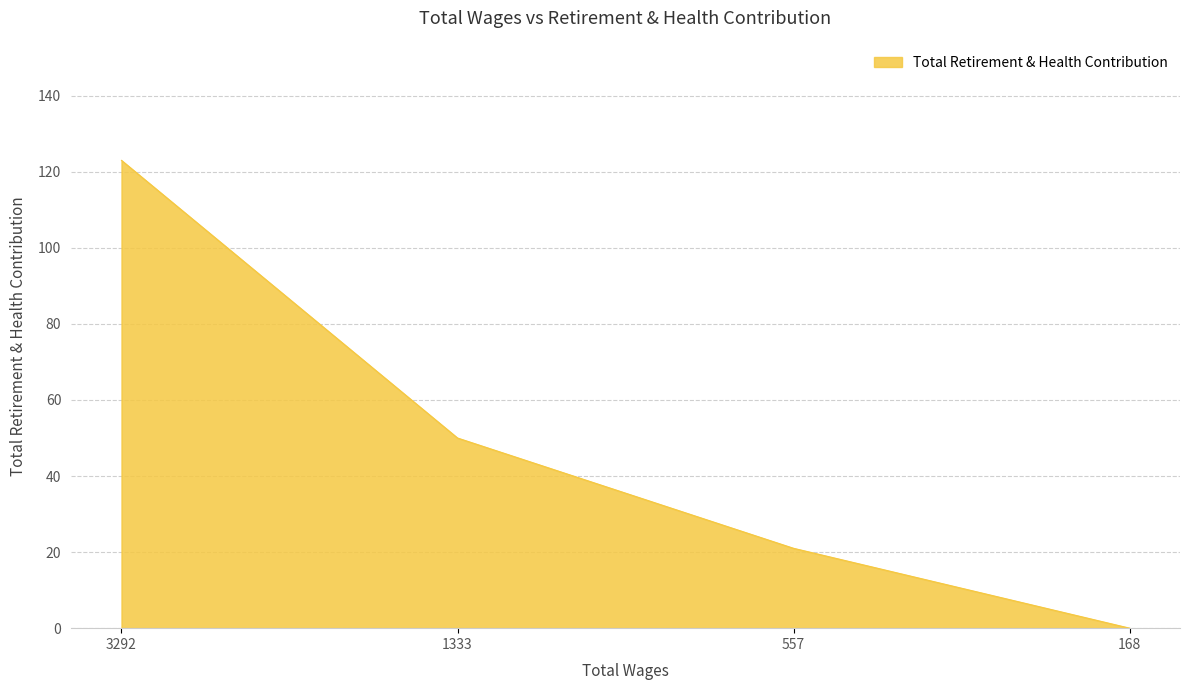

True or false: the data has more than 1 interior local peaks.

False